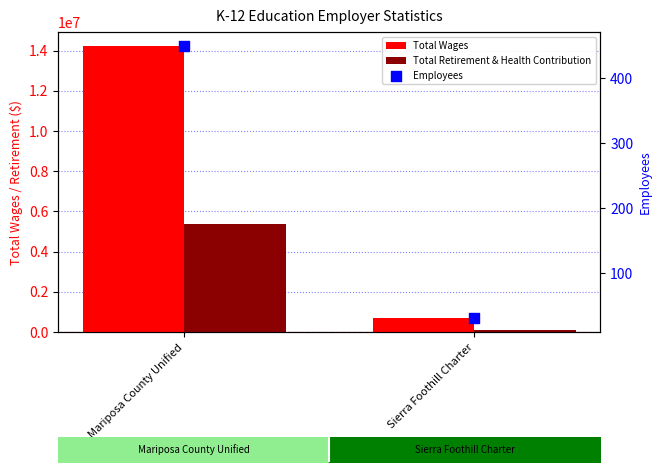

What is the total value across all series at Sierra Foothill Charter?

783552